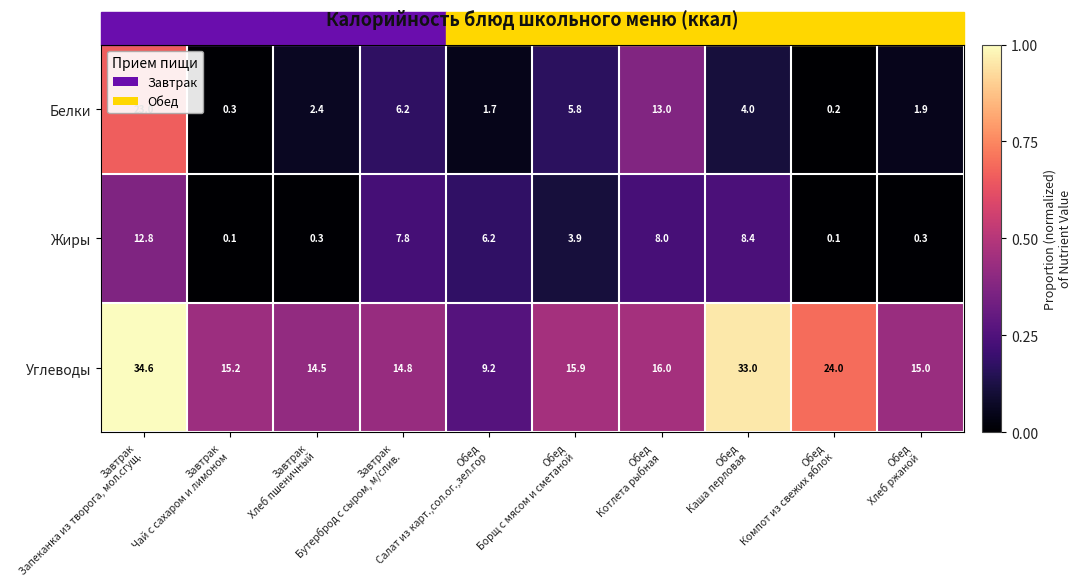

List the series in order of their peak value, lowest first.

Жиры, Белки, Углеводы